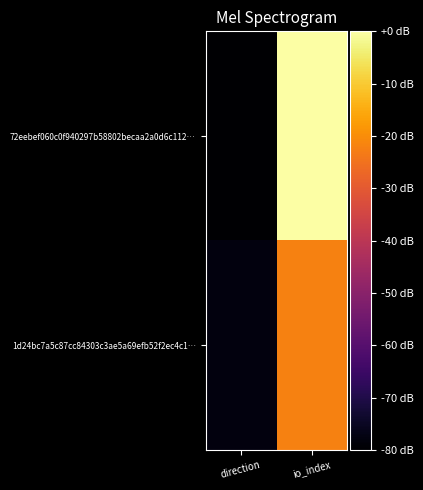

List the series in order of their peak value, highest first.

72eebef060c0f940297b58802becaa2a0d6c112…, 1d24bc7a5c87cc84303c3ae5a69efb52f2ec4c1…